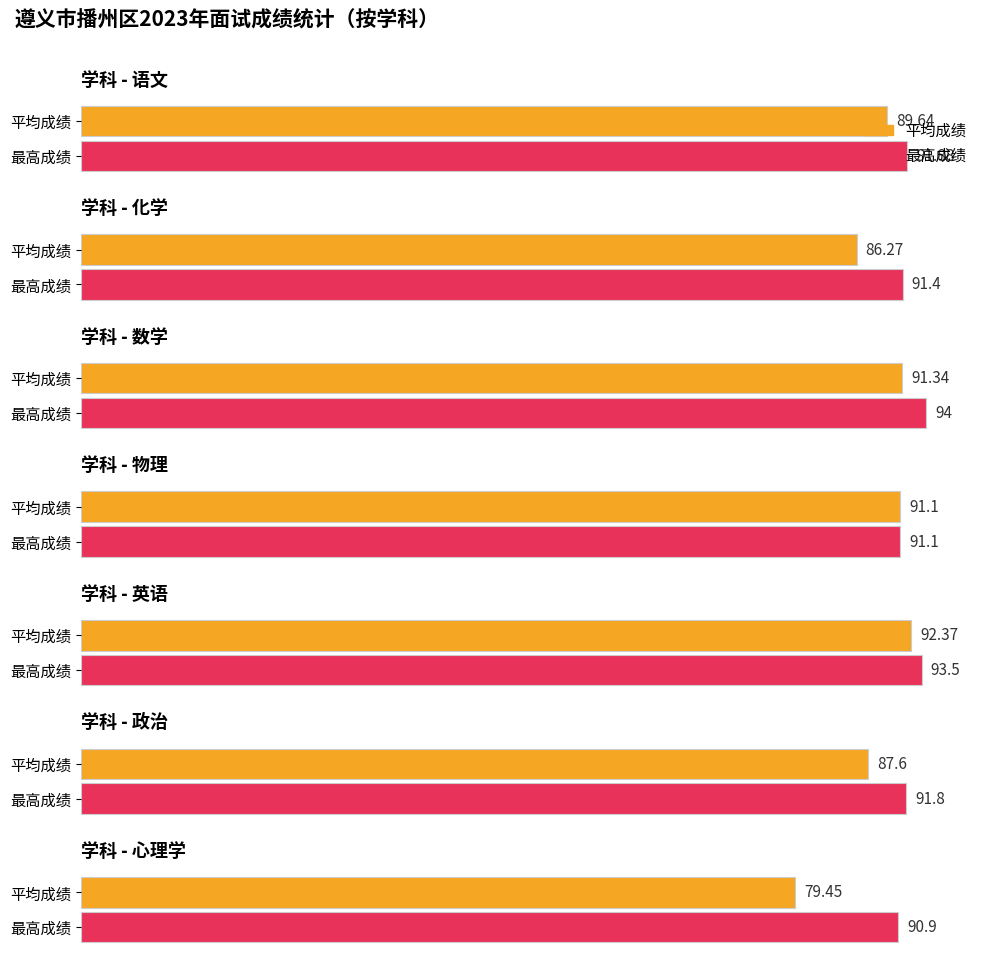

How many bars are there in total?

14